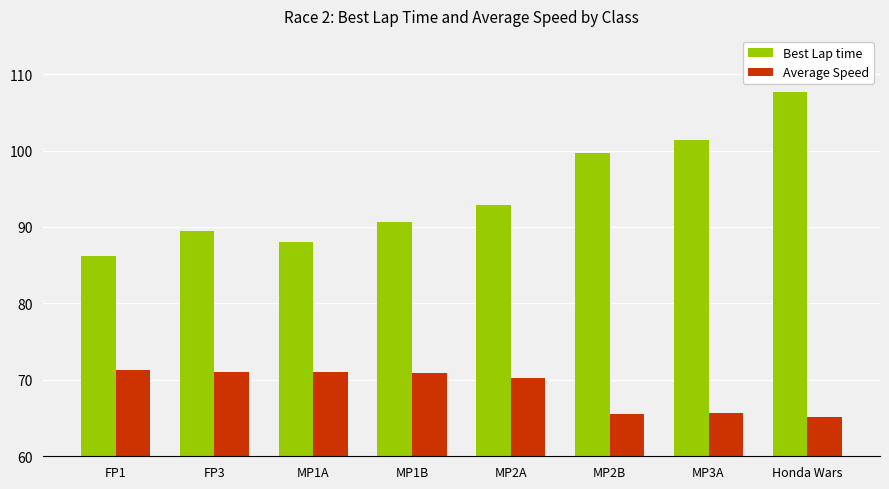

Count the number of categories in the chart.

8